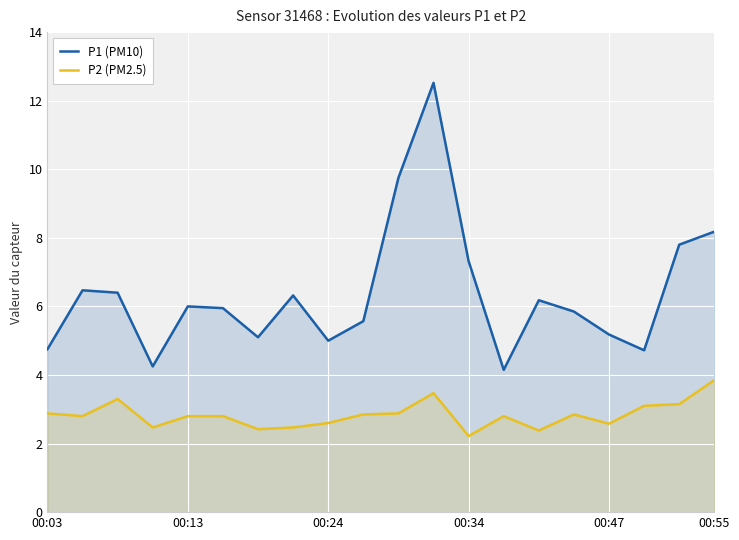

Rank the series by their average value, from highest to lowest.

P1 (PM10), P2 (PM2.5)